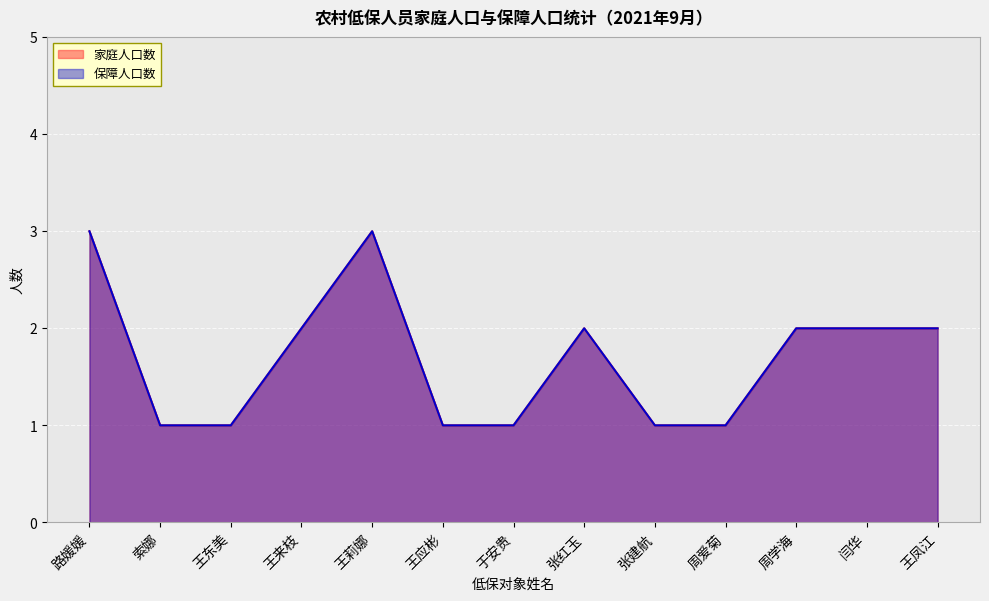

Reading right to left, list all the values displayed in this chart.

家庭人口数: 王凤江=2	闫华=2	周学海=2	周爱菊=1	张建航=1	张红玉=2	于安贵=1	王应彬=1	王莉娜=3	王来枝=2	王东美=1	索娜=1	路媛媛=3
保障人口数: 王凤江=2	闫华=2	周学海=2	周爱菊=1	张建航=1	张红玉=2	于安贵=1	王应彬=1	王莉娜=3	王来枝=2	王东美=1	索娜=1	路媛媛=3